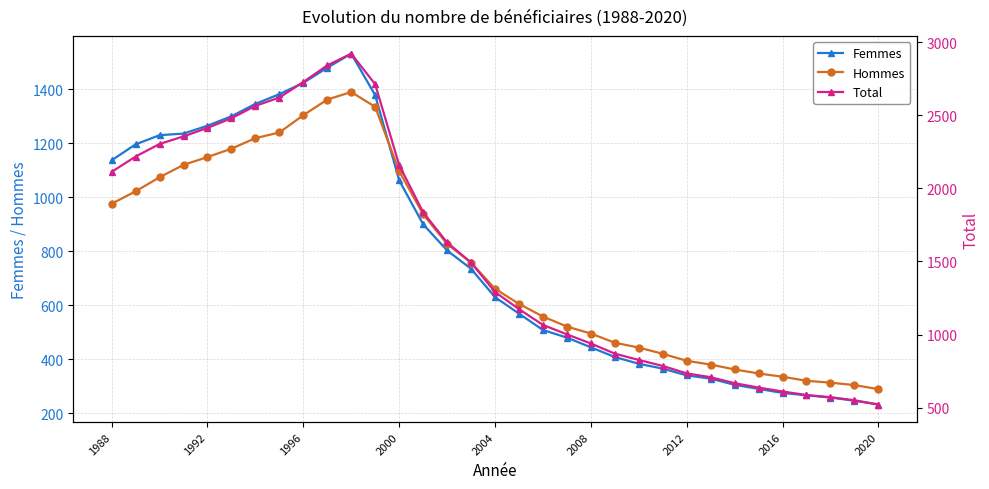

Is it true that Femmes equals 2082 at 1992?

False